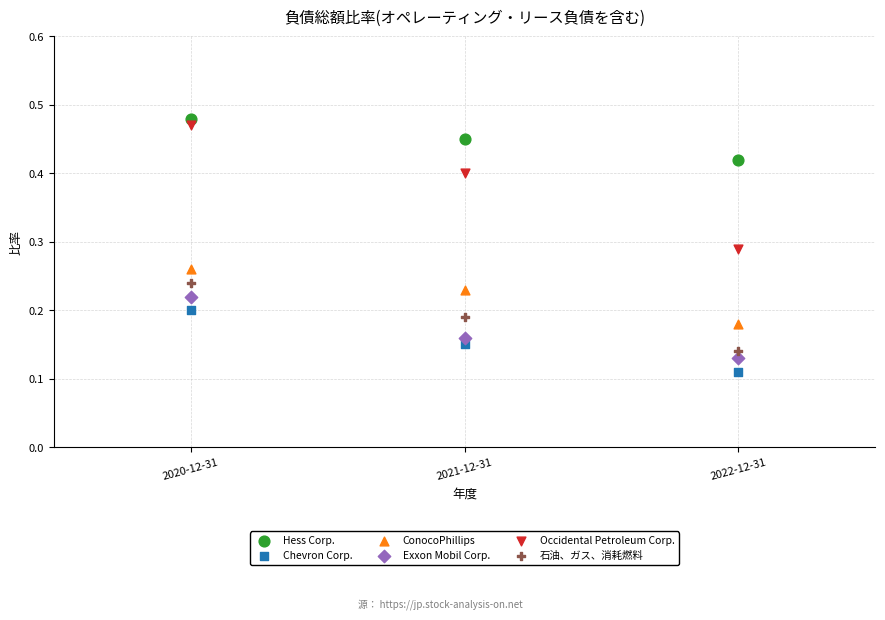

What is the X range (max minus min) for the scatter plot?

2.0